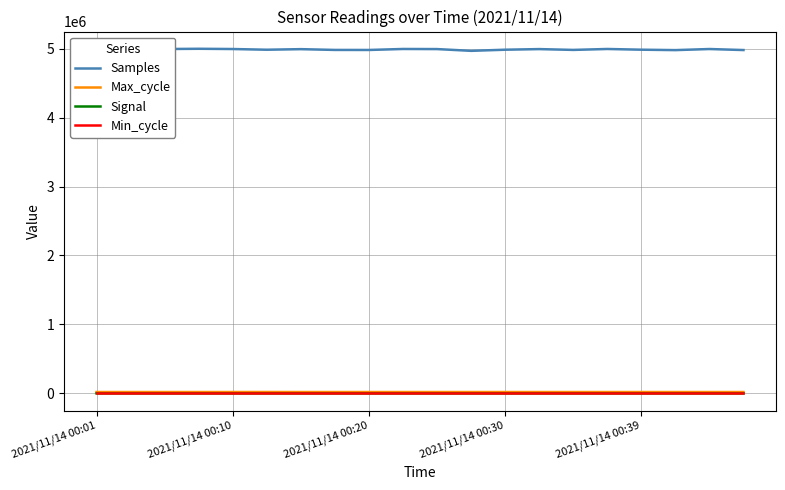

How many lines are shown in the chart?

4